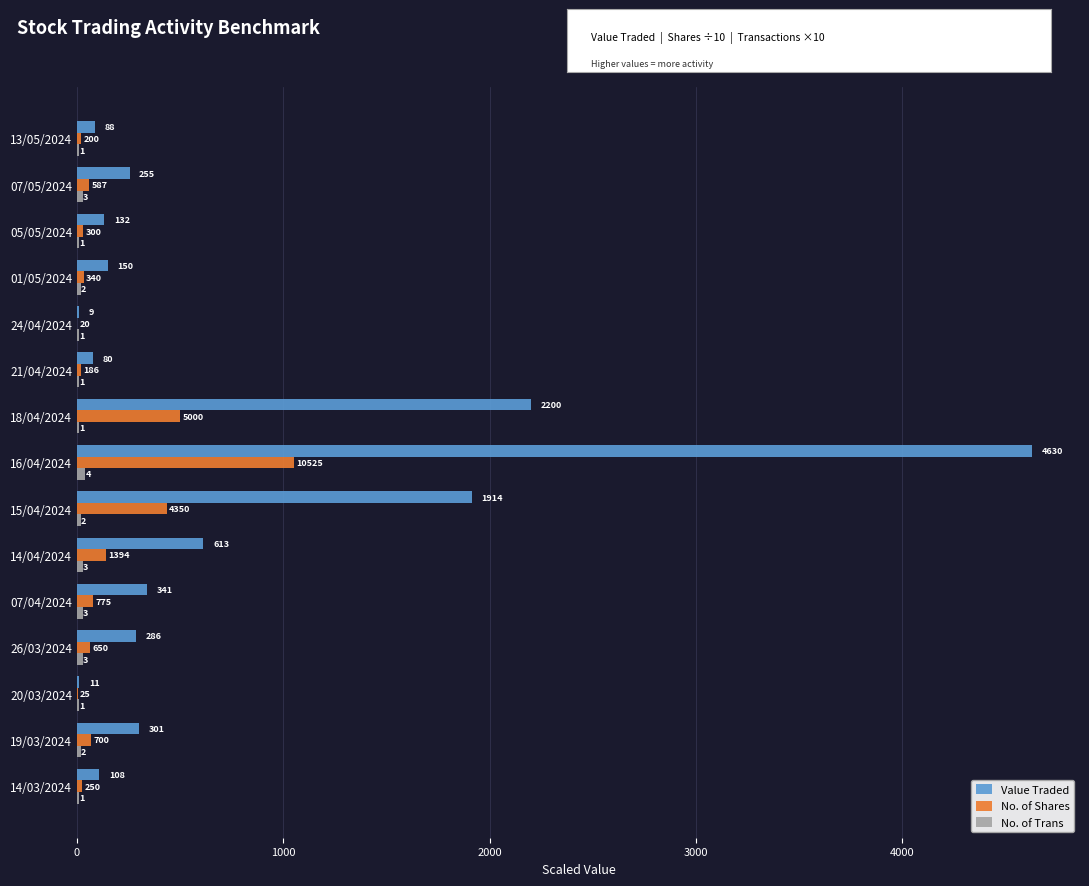

Are the bars horizontal?

Yes